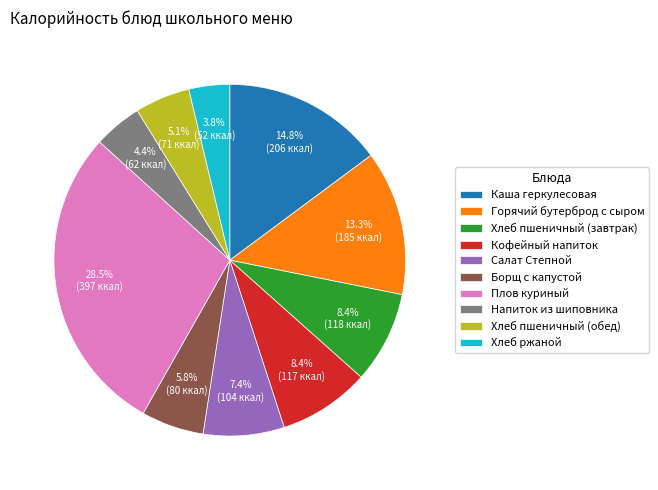

Is there any slice that represents more than half of the pie?

No